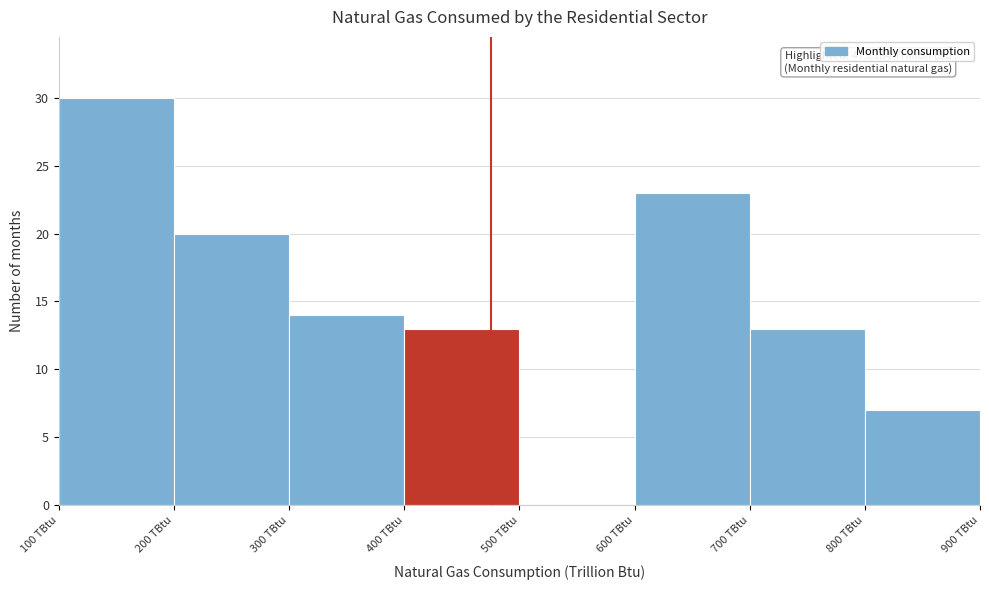

Over which range of the x-axis is the bar tallest?

100 to 200